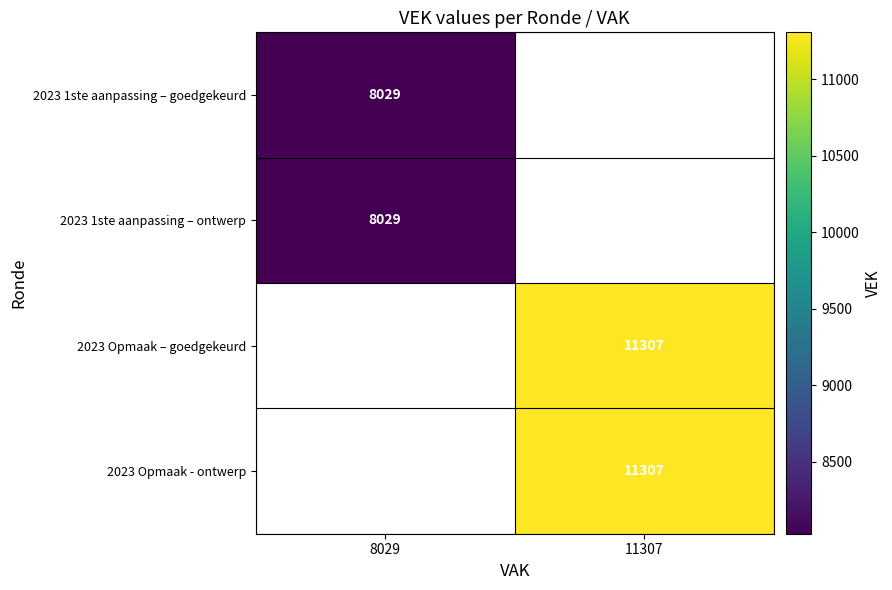

The value of 2023 1ste aanpassing – ontwerp at 8029 is 13124. True or false?

False